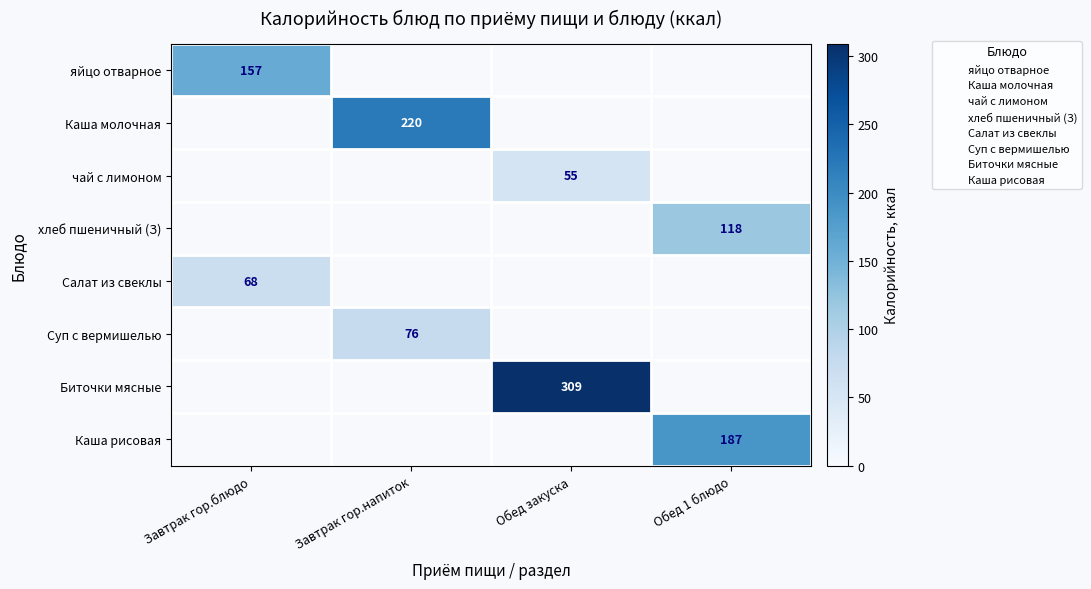

At how many categories does at least one series exceed 159?

3